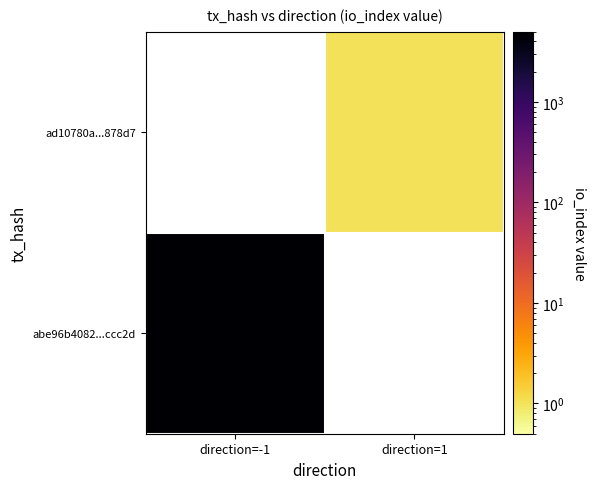

How many positive values does the abe96b4082...ccc2d series have?

1